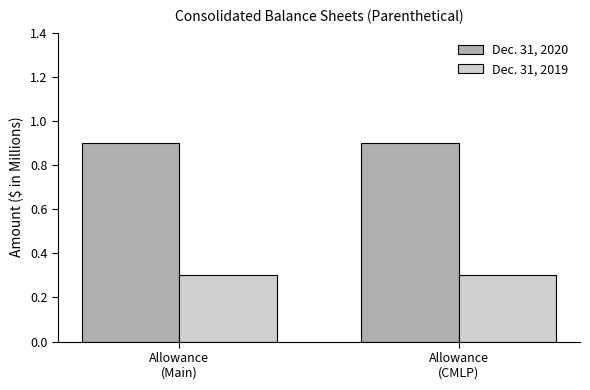

Is the value of Dec. 31, 2020 at Allowance
(CMLP) greater than the value of Dec. 31, 2019 at Allowance
(Main)?

Yes